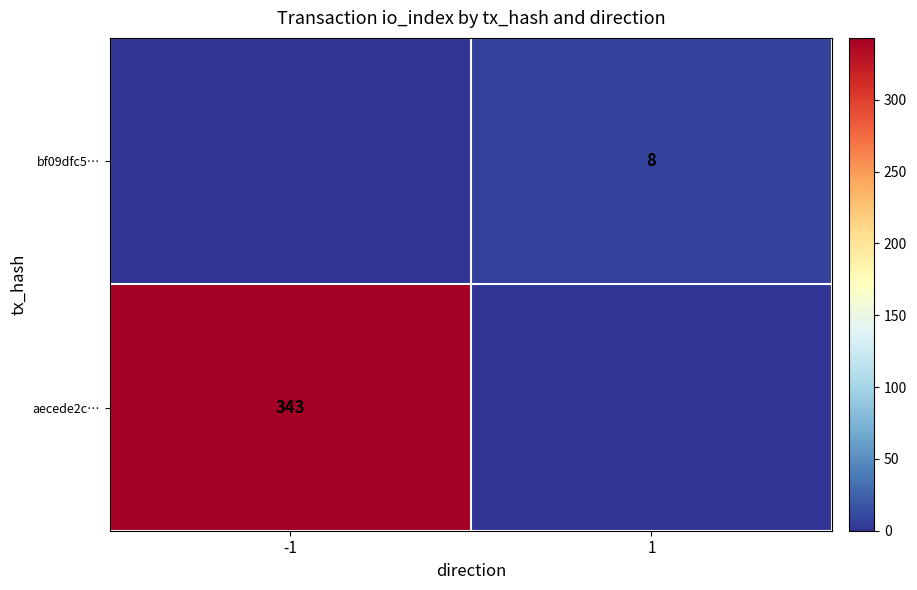

Is it true that aecede2c… equals 343 at -1?

True